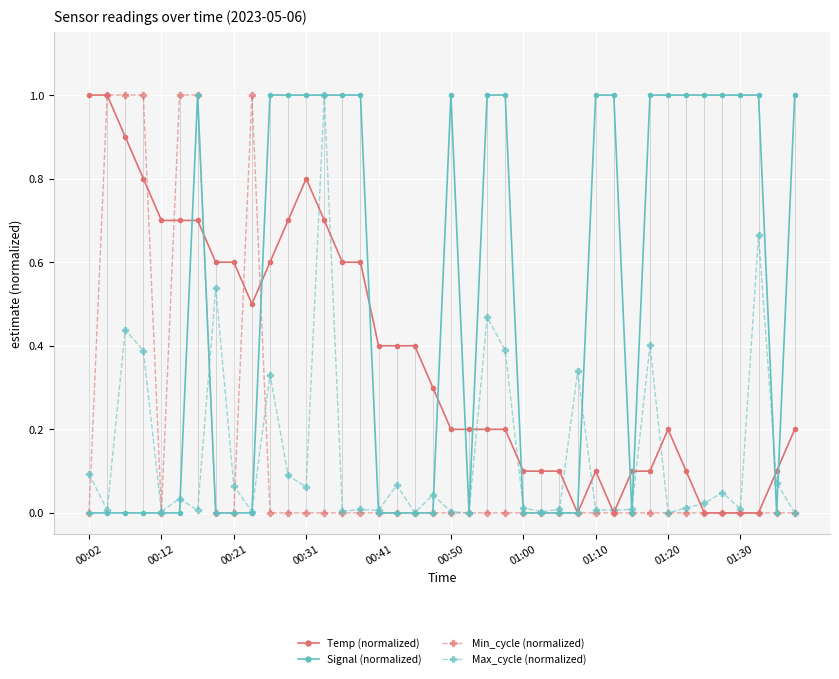

True or false: Temp (normalized) has more than 2 points higher than both neighbors.

True